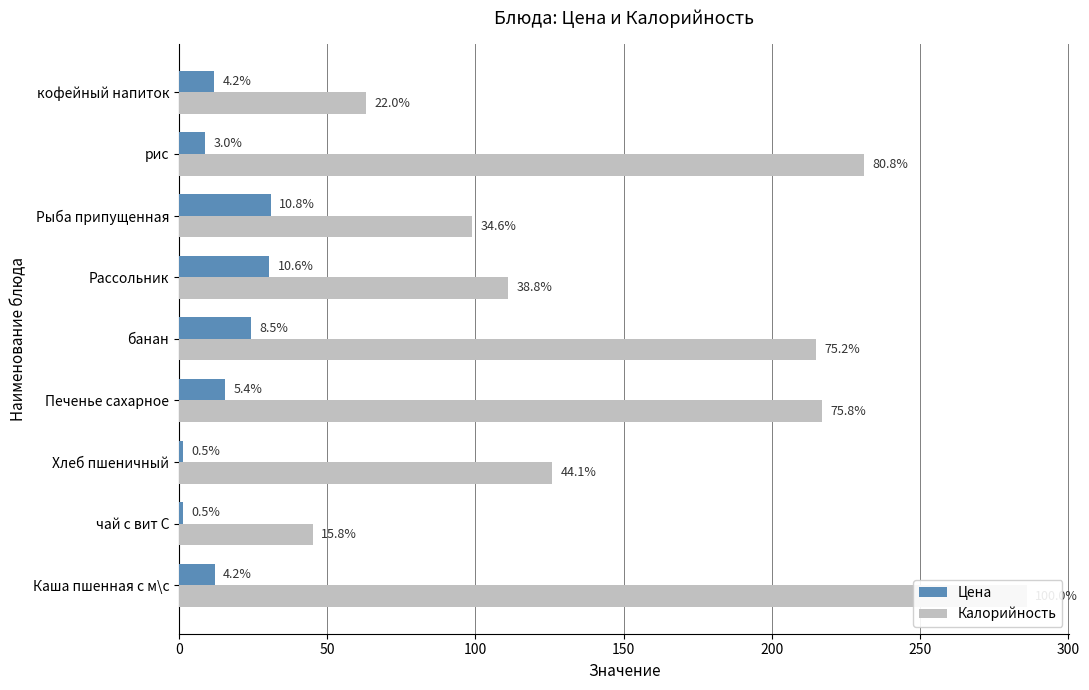

At рис, list the series in order from smallest to largest.

Цена, Калорийность